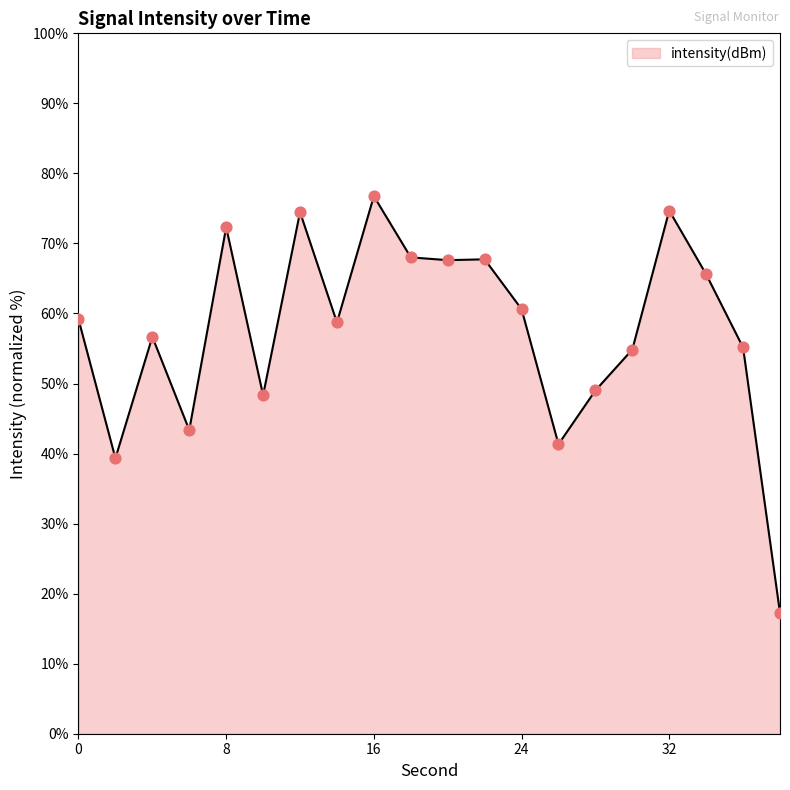

What is the difference between the maximum and minimum values?

59.5